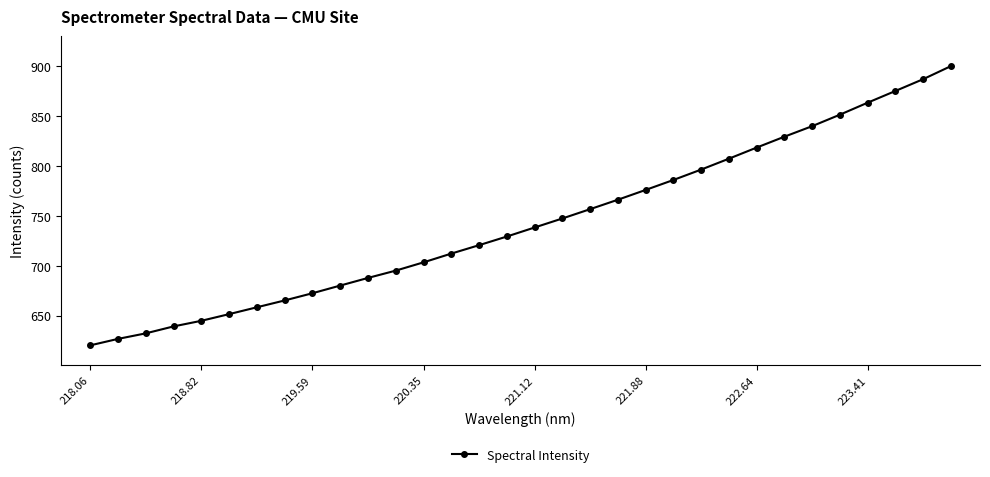

Is this an area chart (filled region under the line)?

No